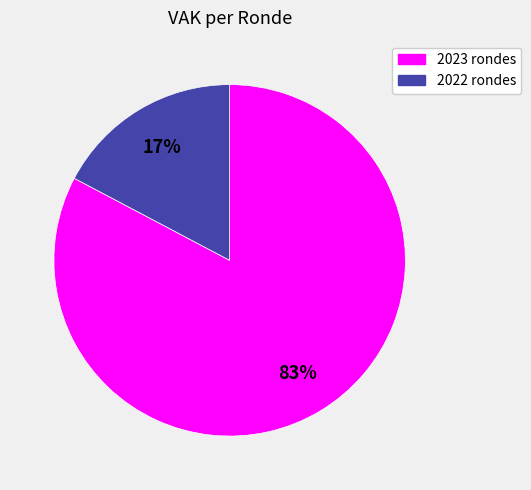

Is there a majority slice in this chart?

Yes